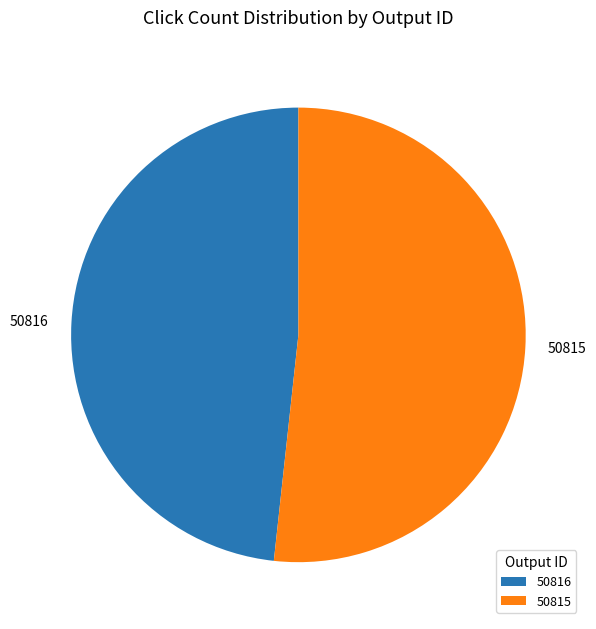

Which category has the smallest portion of the pie?

50816